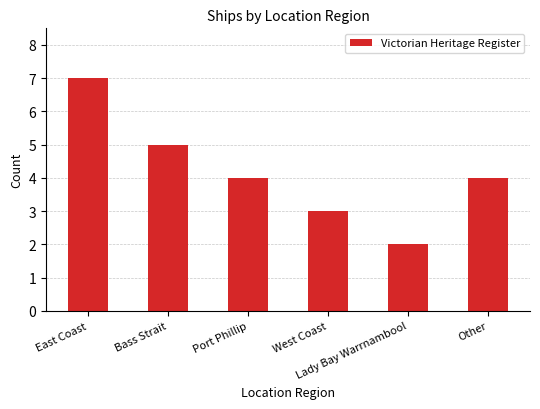

What is the sum of the values at Port Phillip and Lady Bay Warrnambool?

6